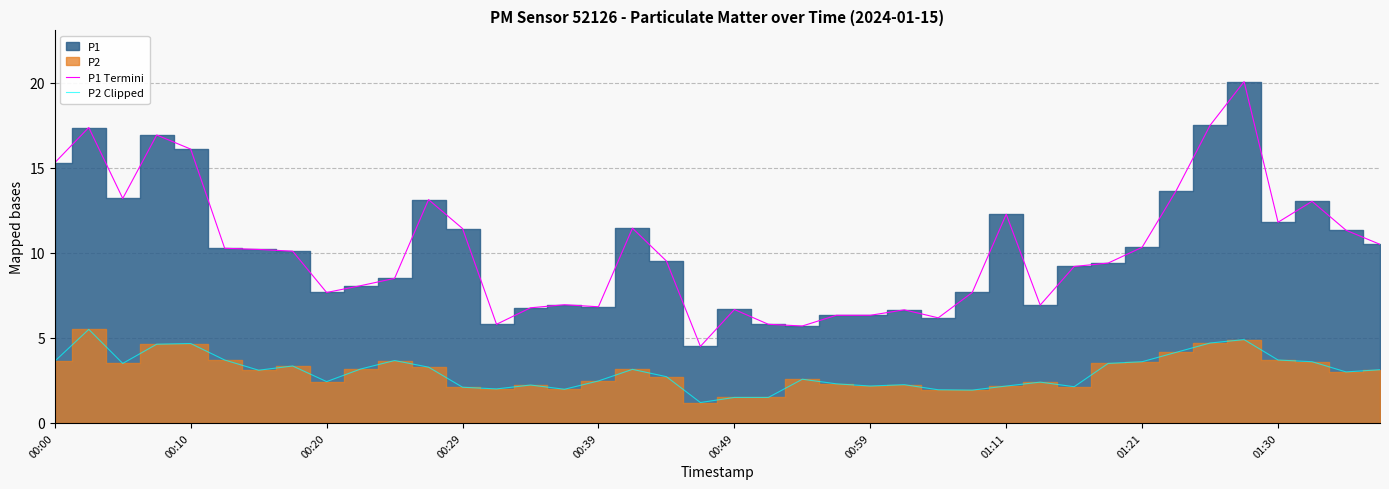

The value of P2 Clipped at 00:59 is 3.7. True or false?

False